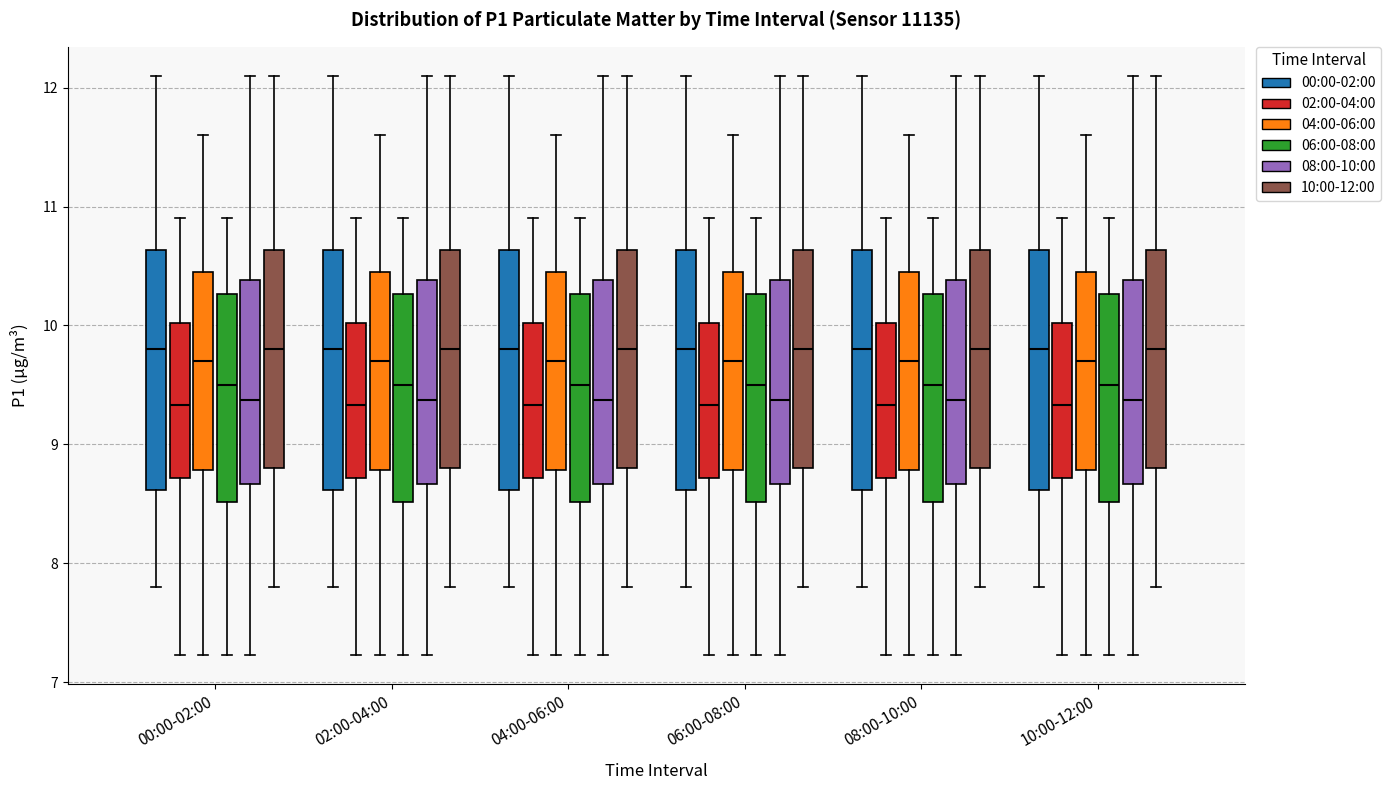

Where is the upper edge of the box for 02:00-04:00 (08:00-10:00) on the y-axis? The values are not printed on the chart, so give them approximately, as read against the axis.

10.4